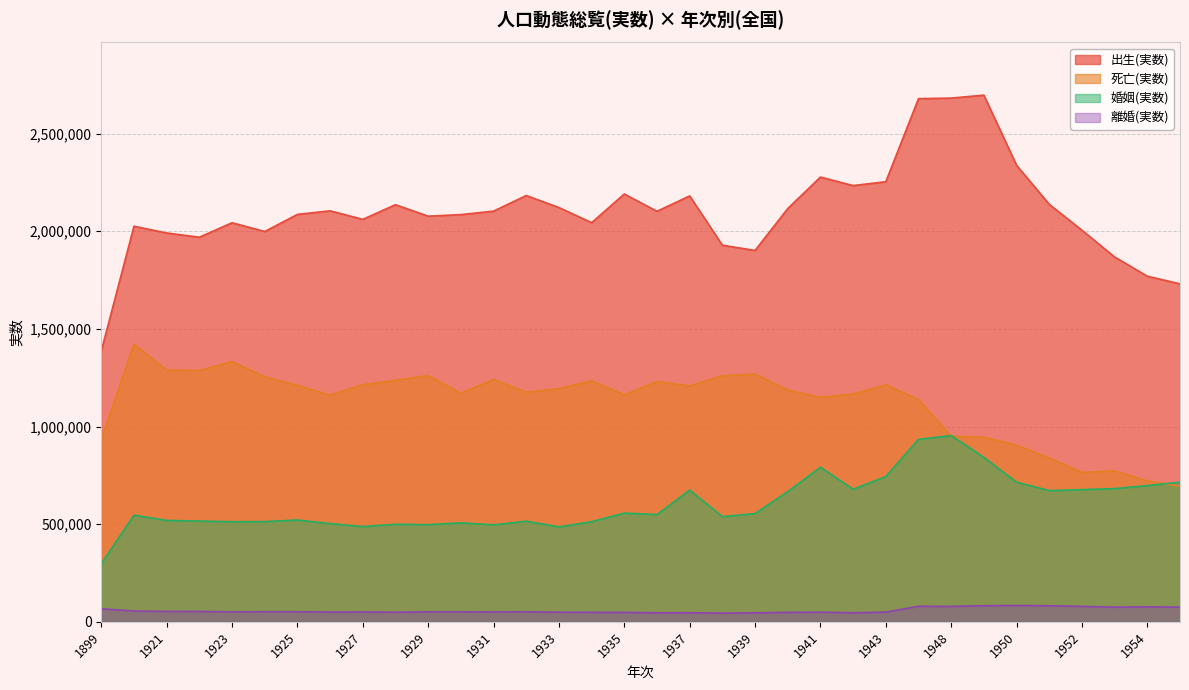

What is the value of the 出生(実数) point at the 4th from the left?

1969314